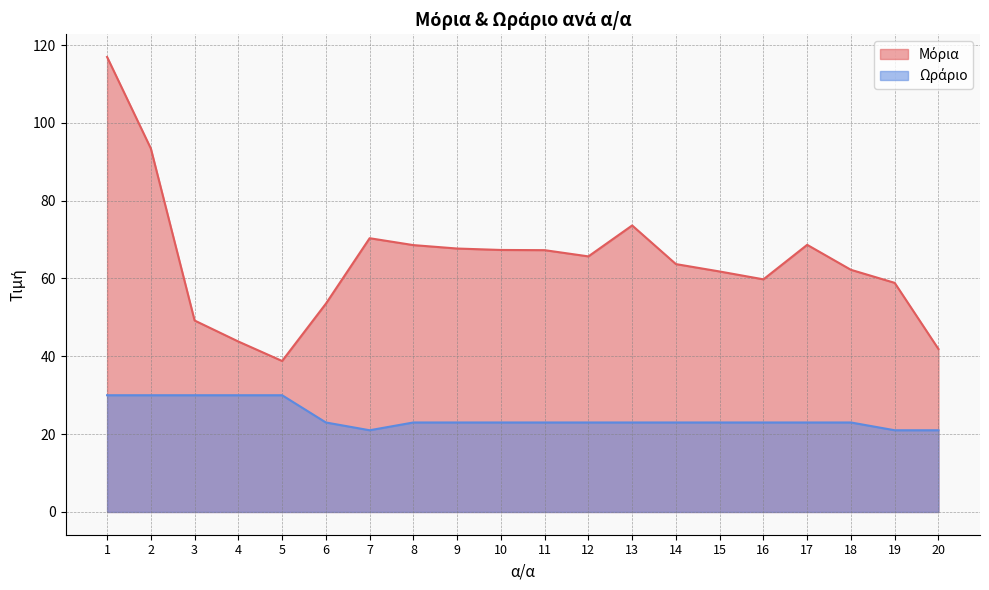

The value of Μόρια at 17 is 68.7. True or false?

True